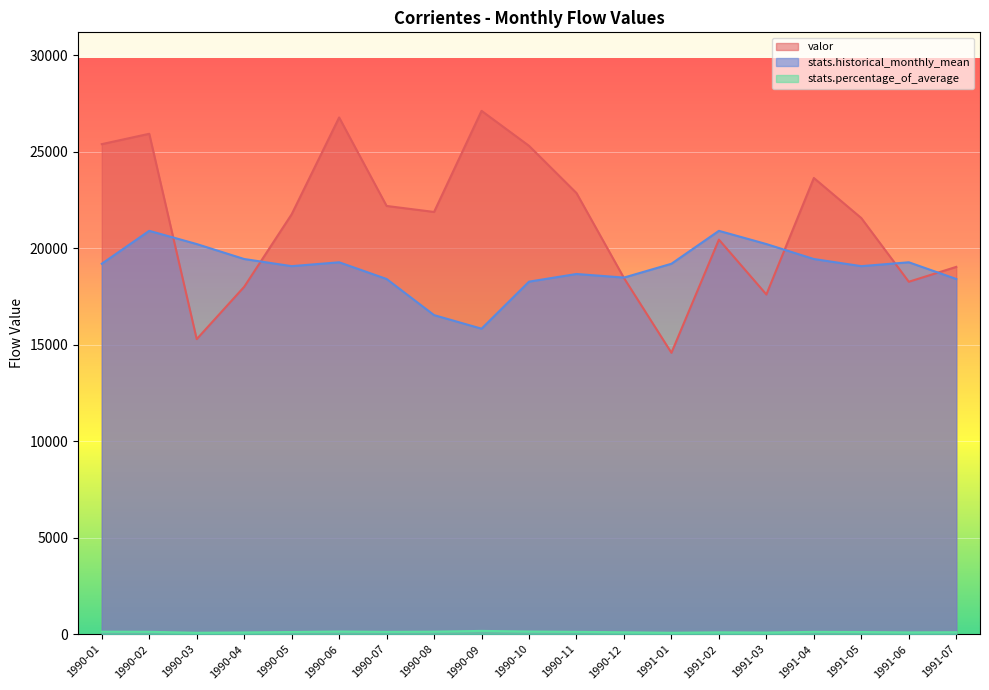

What is the difference between the highest and lowest values at 1990-03?

20137.5